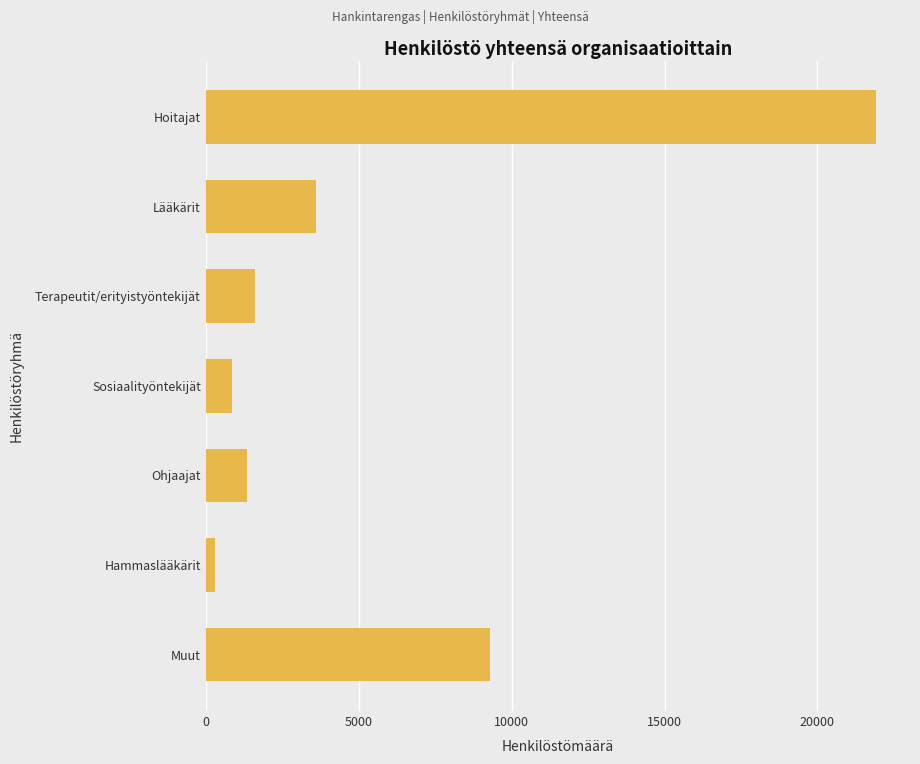

What is the label of the 3rd bar from the top?

Terapeutit/erityistyöntekijät